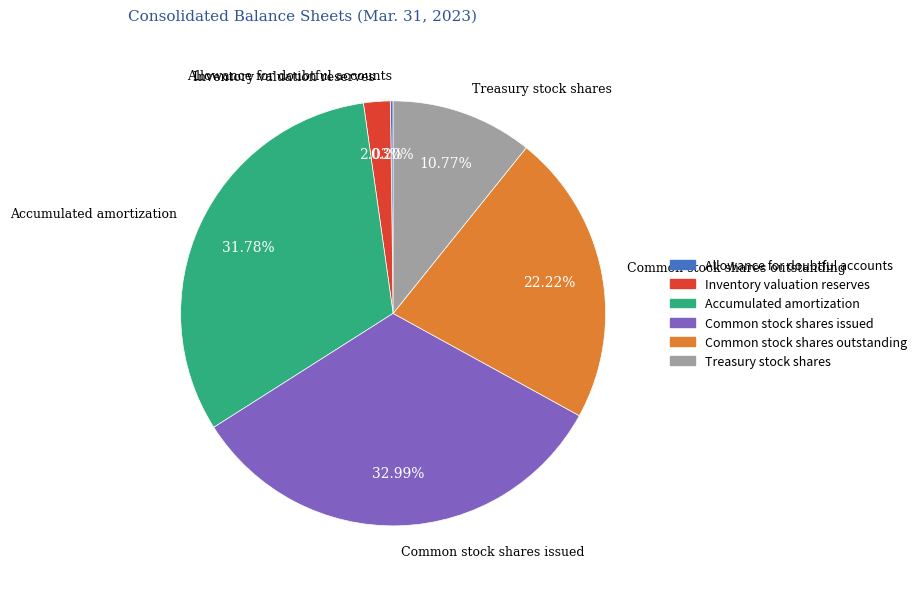

Do Inventory valuation reserves and Treasury stock shares together represent more than half of the pie?

No